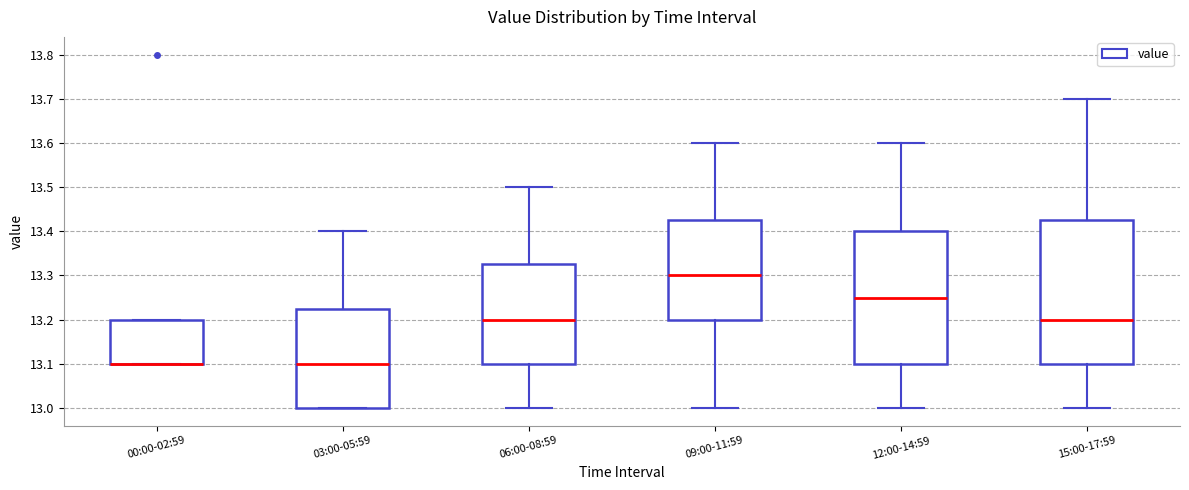

Reading left to right, transcribe this box plot: for each box, give where its median line is, the range the box spans, and where its two whiskers end, as read against the y-axis. The values are not printed on the chart, so give them approximately, as read against the axis.

00:00-02:59: median 13.10 (drawn on the box's lower edge), box 13.10 to 13.20, whiskers 13.10 to 13.20
03:00-05:59: median 13.10, box 13.00 to 13.23, whiskers 13.00 to 13.40
06:00-08:59: median 13.20, box 13.10 to 13.33, whiskers 13.00 to 13.50
09:00-11:59: median 13.30, box 13.20 to 13.43, whiskers 13.00 to 13.60
12:00-14:59: median 13.25, box 13.10 to 13.40, whiskers 13.00 to 13.60
15:00-17:59: median 13.20, box 13.10 to 13.43, whiskers 13.00 to 13.70